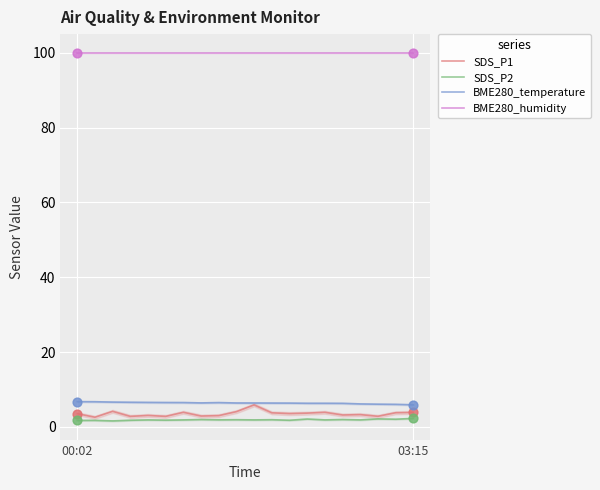

What are all the series names shown in the legend?

SDS_P1, SDS_P2, BME280_temperature, BME280_humidity